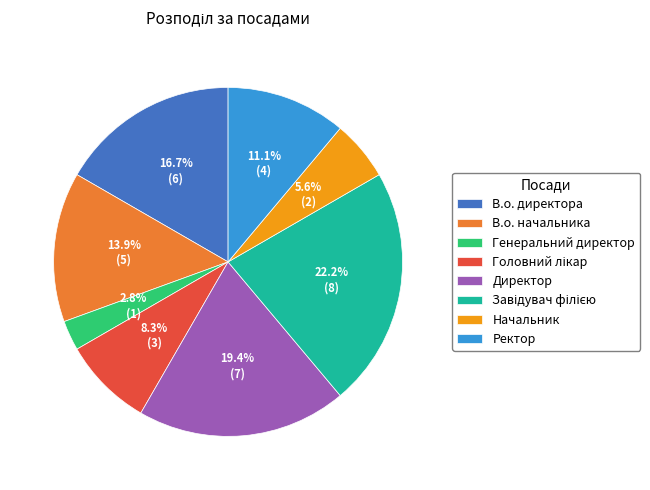

To the nearest percent, what portion does В.о. начальника represent?

14%